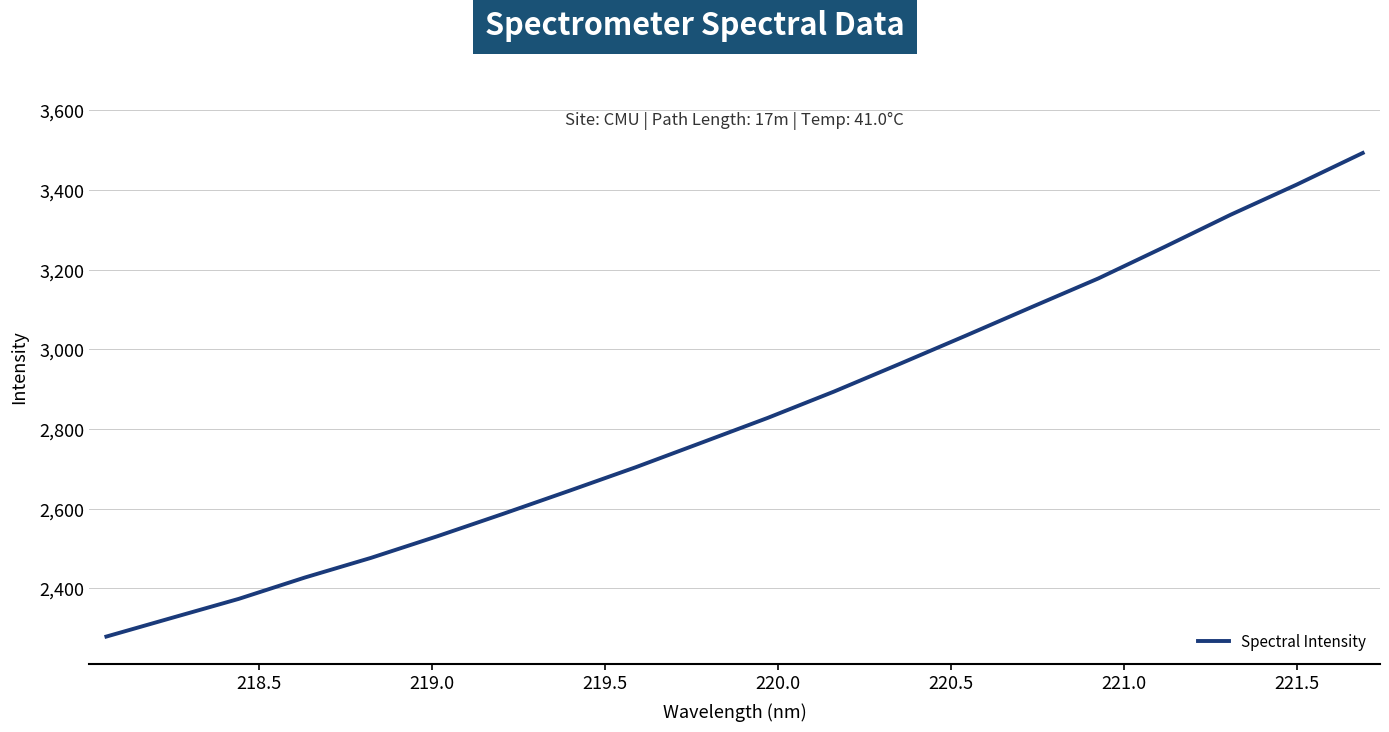

What is the minimum value shown in the chart?

2279.1